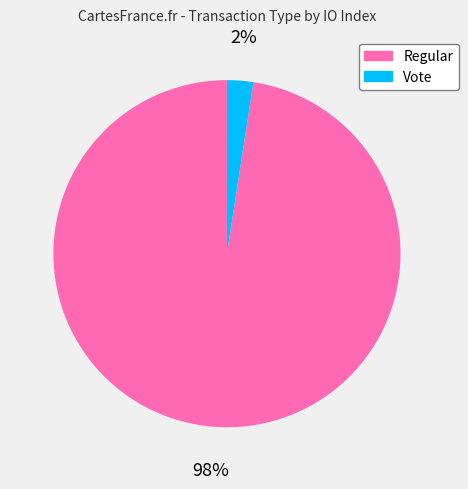

Do Vote and Regular together represent more than half of the pie?

Yes